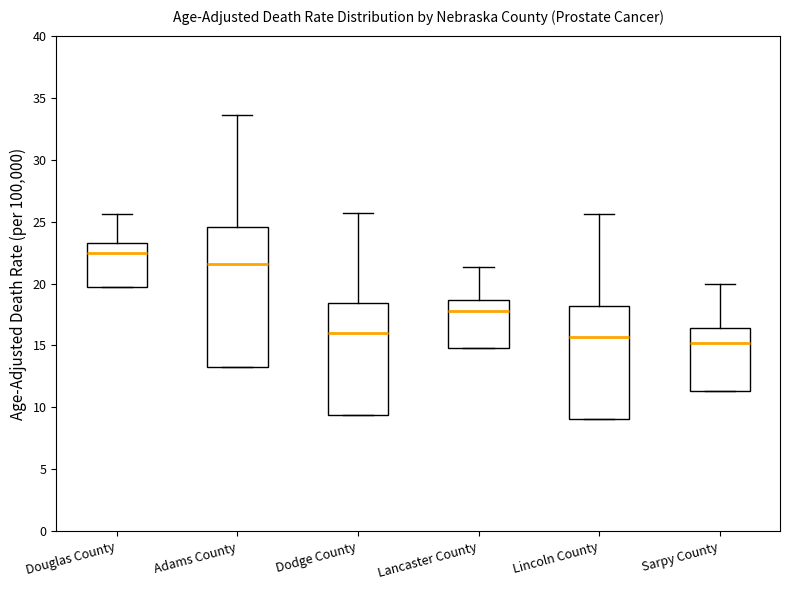

Where does the upper whisker of the box for Sarpy County end on the y-axis? The values are not printed on the chart, so give them approximately, as read against the axis.

20.0